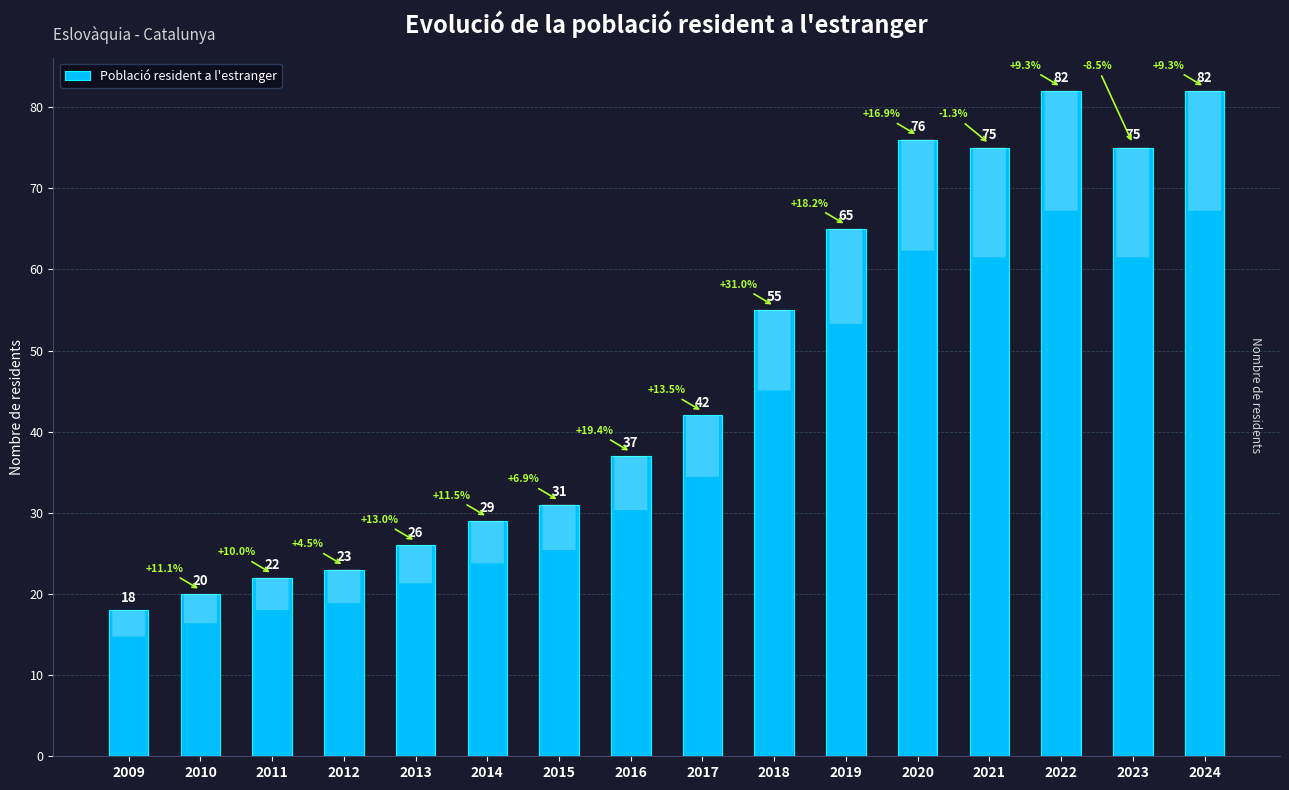

What is the value of the 1st bar from the left?

18